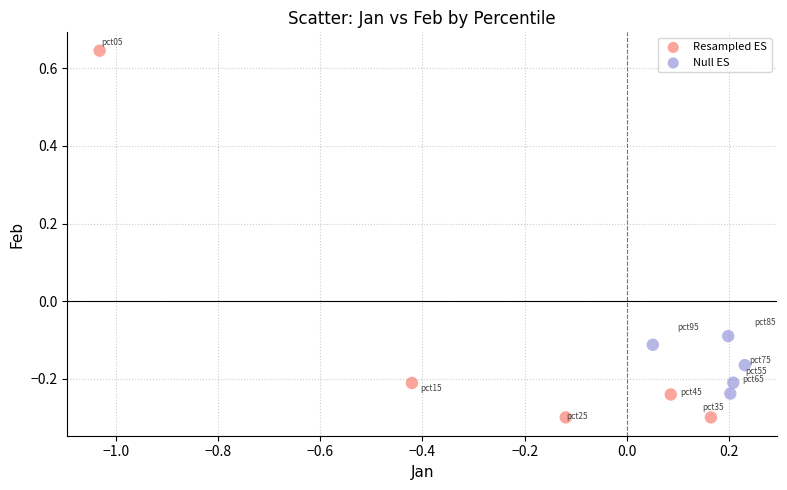

What are all the series names shown in the legend?

Resampled ES, Null ES